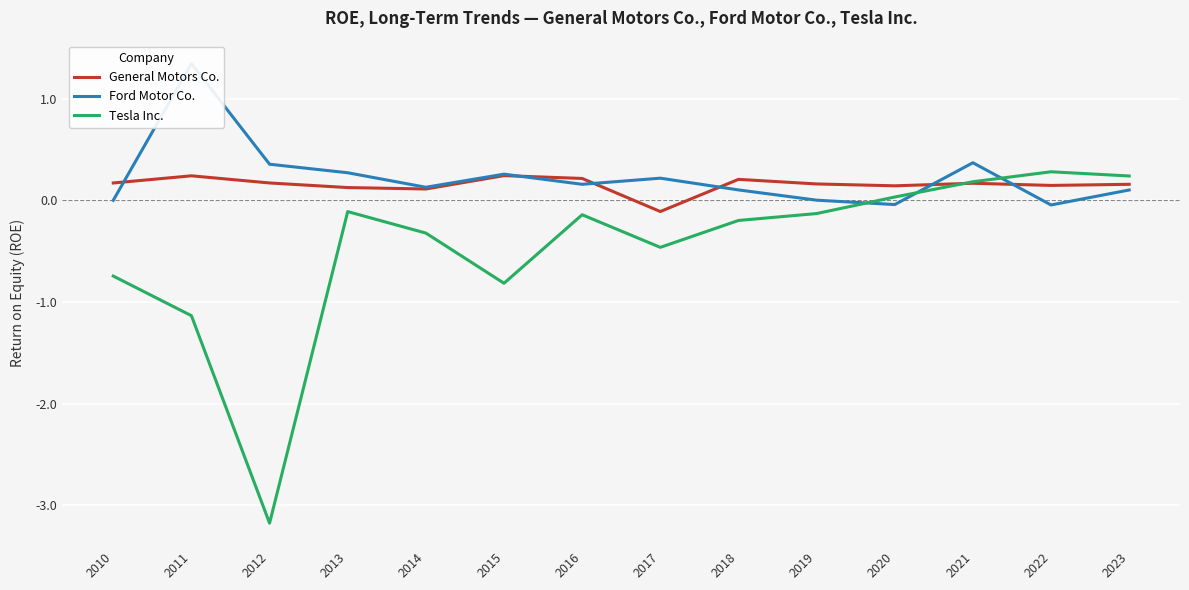

What is the average value of the General Motors Co. series?

0.2